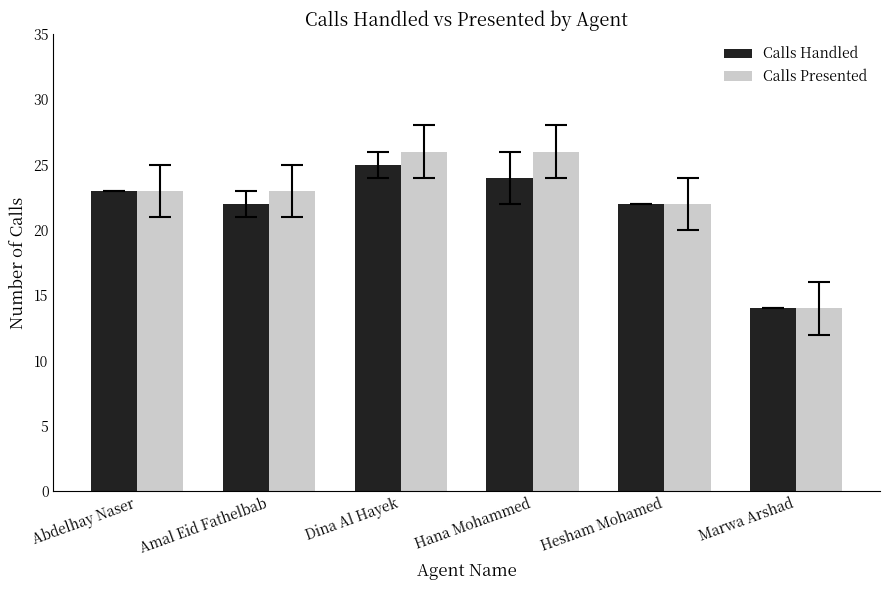

Reading left to right, what are all the values shown in this chart?

Calls Handled: Abdelhay Naser=23	Amal Eid Fathelbab=22	Dina Al Hayek=25	Hana Mohammed=24	Hesham Mohamed=22	Marwa Arshad=14
Calls Presented: Abdelhay Naser=23	Amal Eid Fathelbab=23	Dina Al Hayek=26	Hana Mohammed=26	Hesham Mohamed=22	Marwa Arshad=14